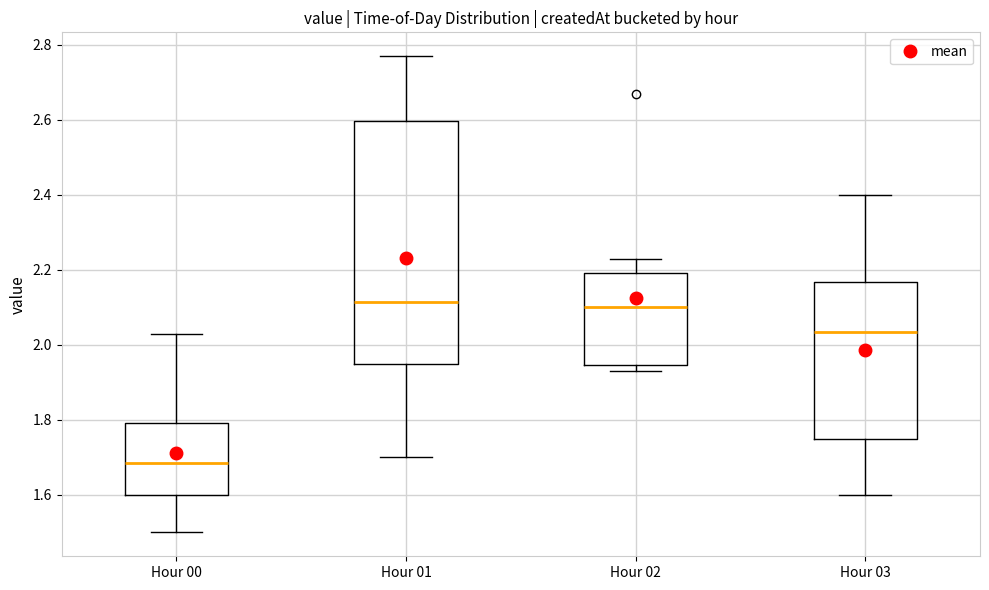

Which box's median line is the lowest?

Hour 00